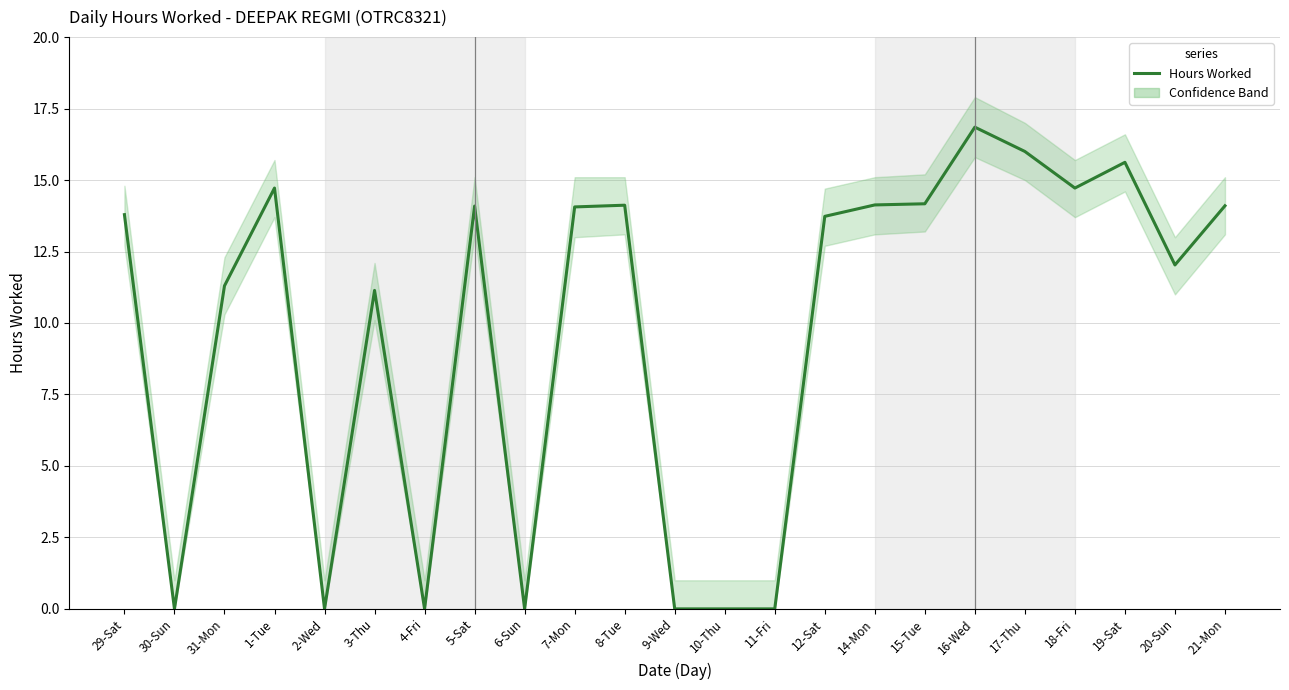

How many points are lower than both their immediate neighbors (excluding endpoints)?

6